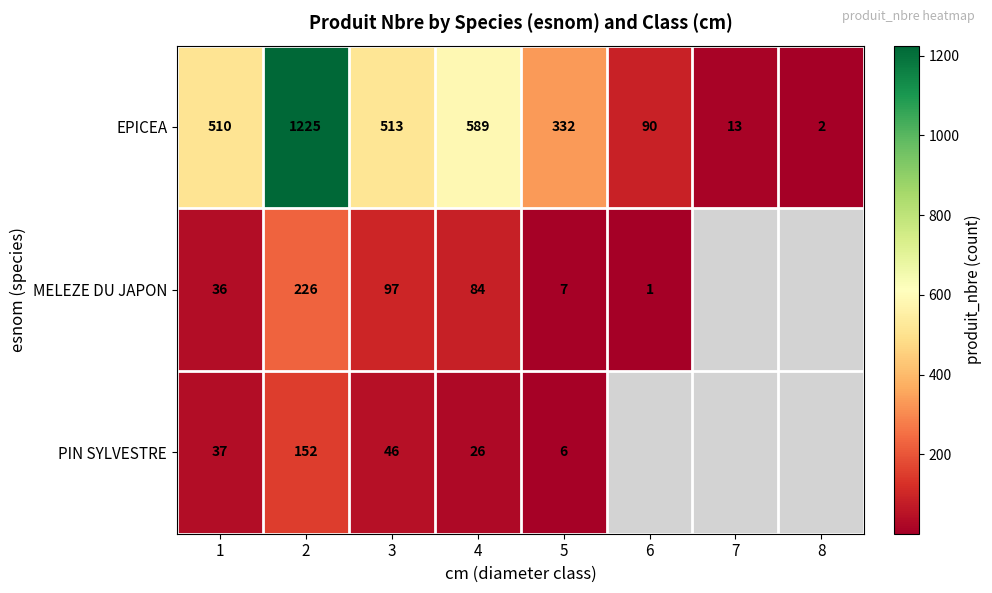

Which category has the lowest value in the EPICEA series?

8